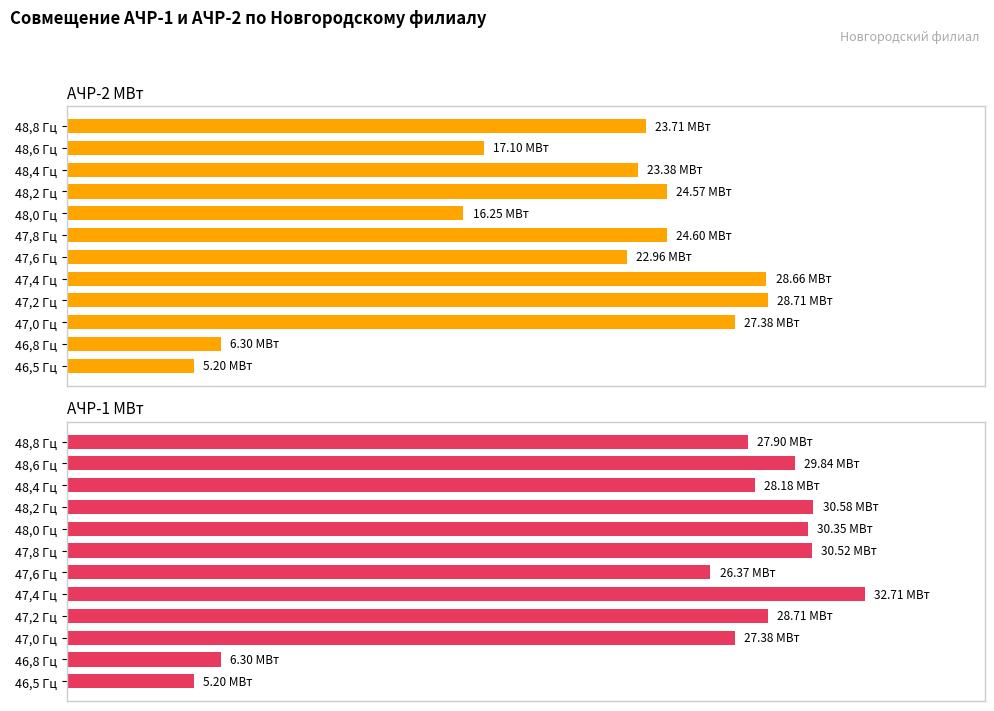

Which series has the widest spread of values?

АЧР-1 МВт